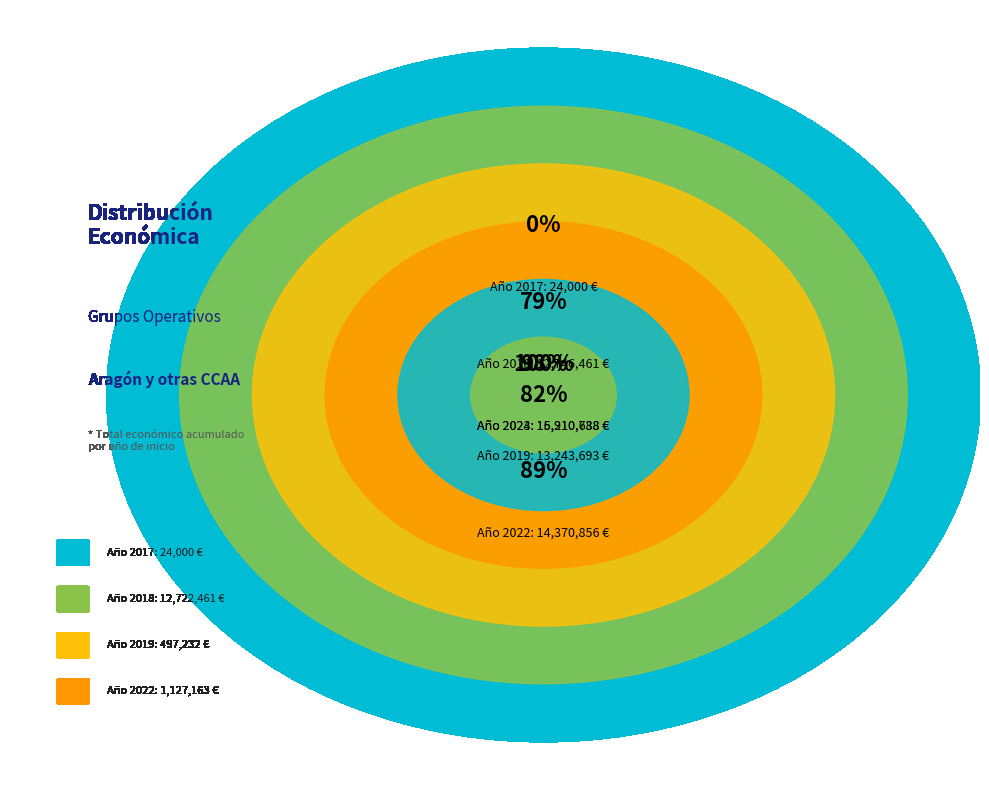

Is it true that 2017 is 11% of the pie?

False